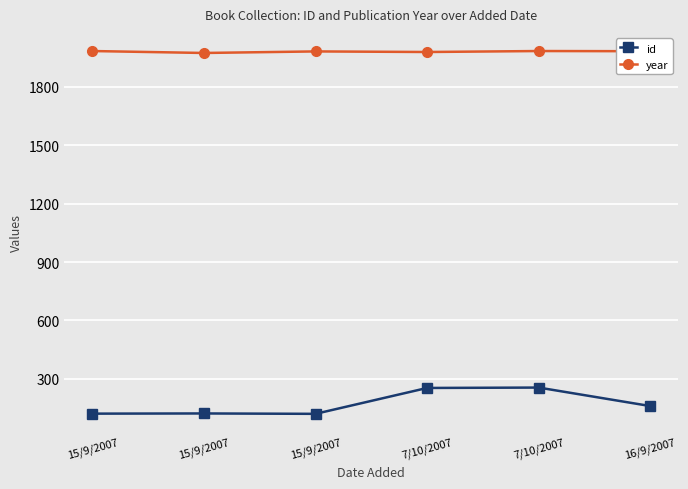

Does the chart have visible grid lines?

Yes